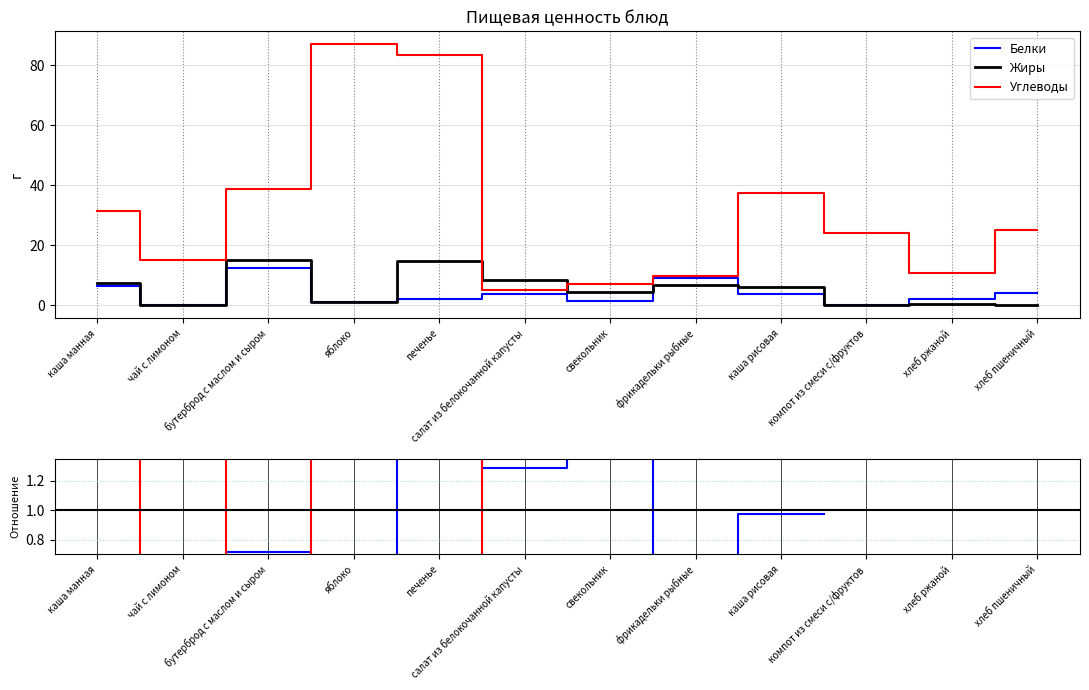

What is the difference between the Углеводы values at свекольник and каша рисовая?

30.3